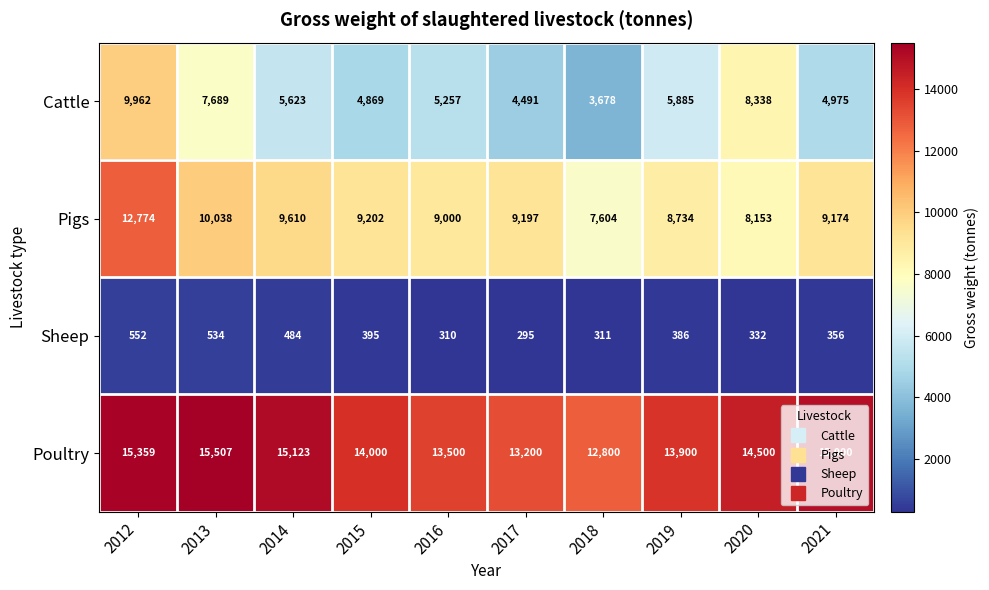

Where is Poultry nearest to the value 14153?

2015